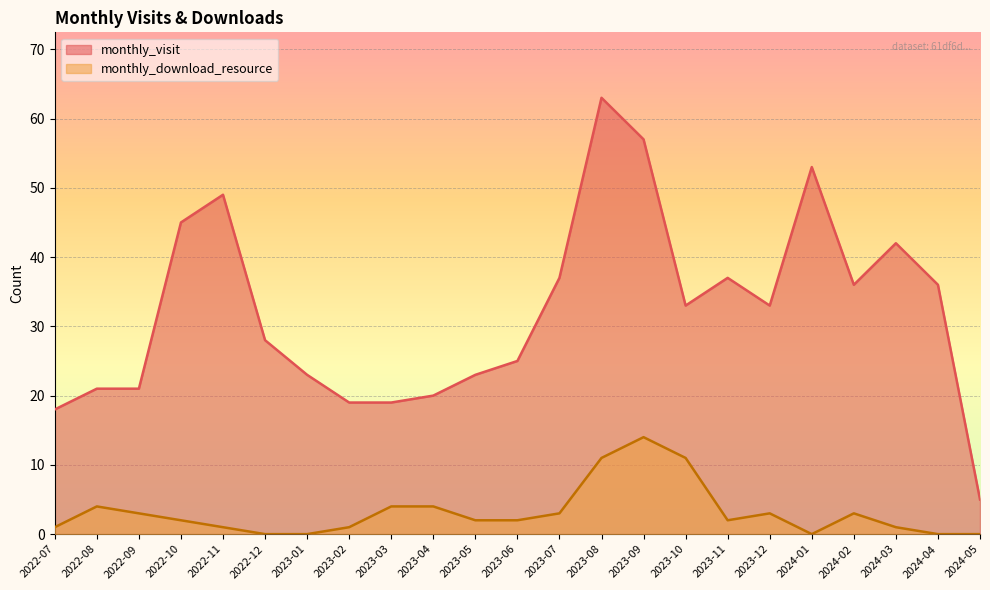

The value of monthly_download_resource at 2023-10 is 11. True or false?

True